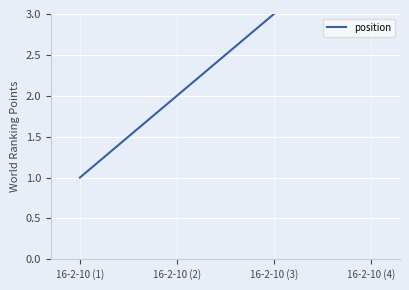

What is the average value?

2